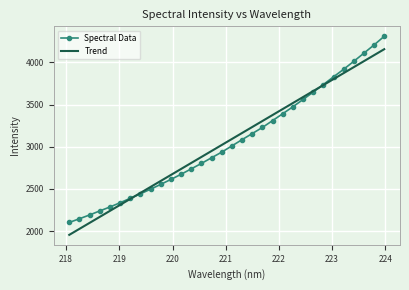

True or false: Spectral Data and Trend intersect in this chart.

True